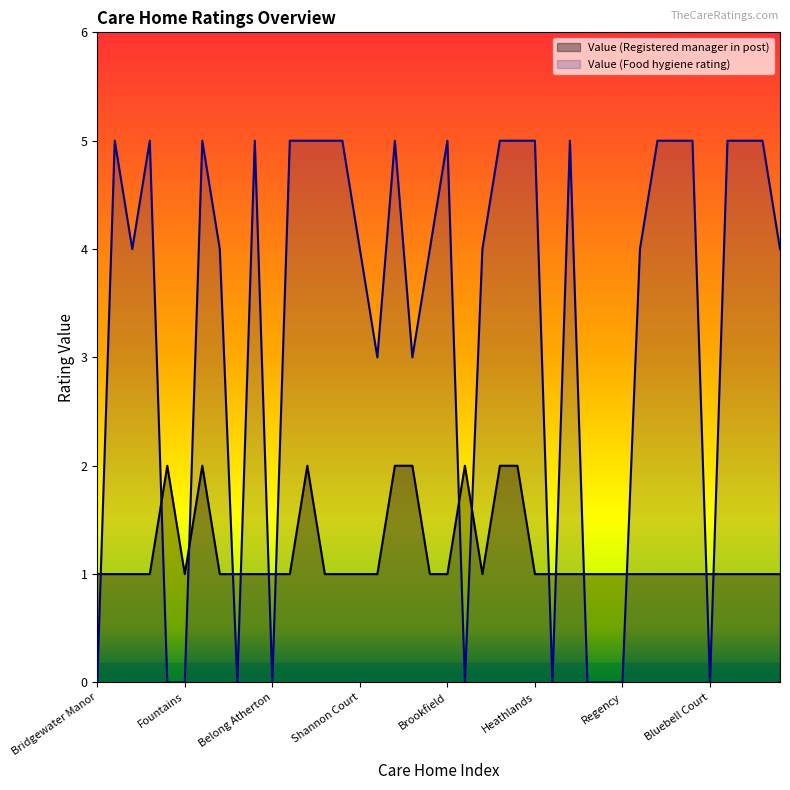

How many intersections are there between Value (Food hygiene rating) and Value (Registered manager in post)?

15